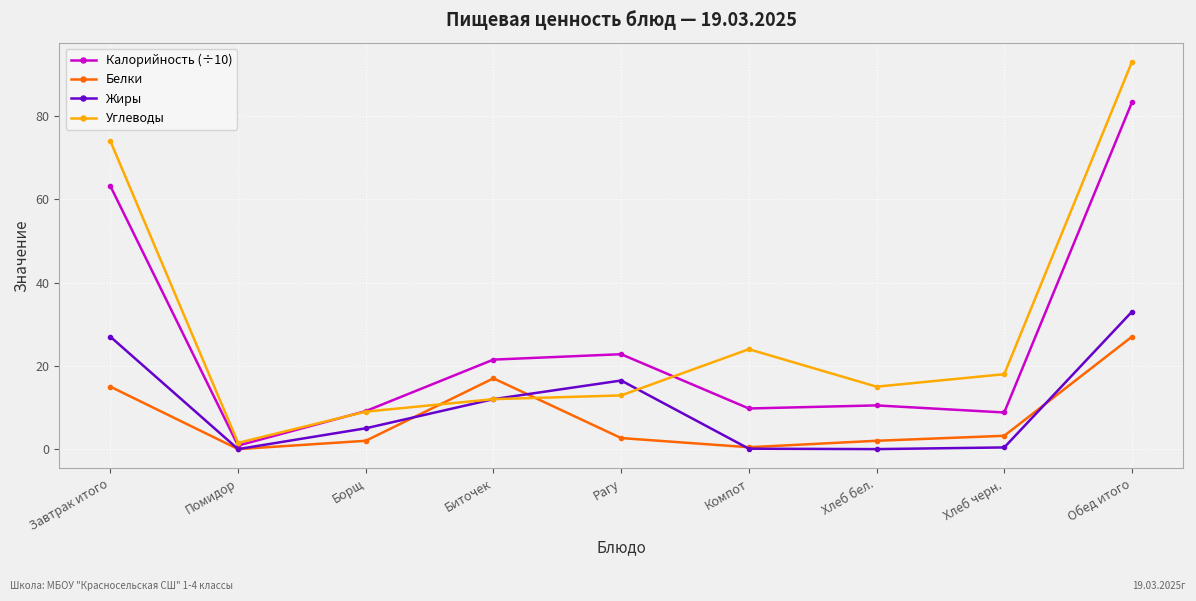

At which category is the sum across all series the highest?

Обед итого